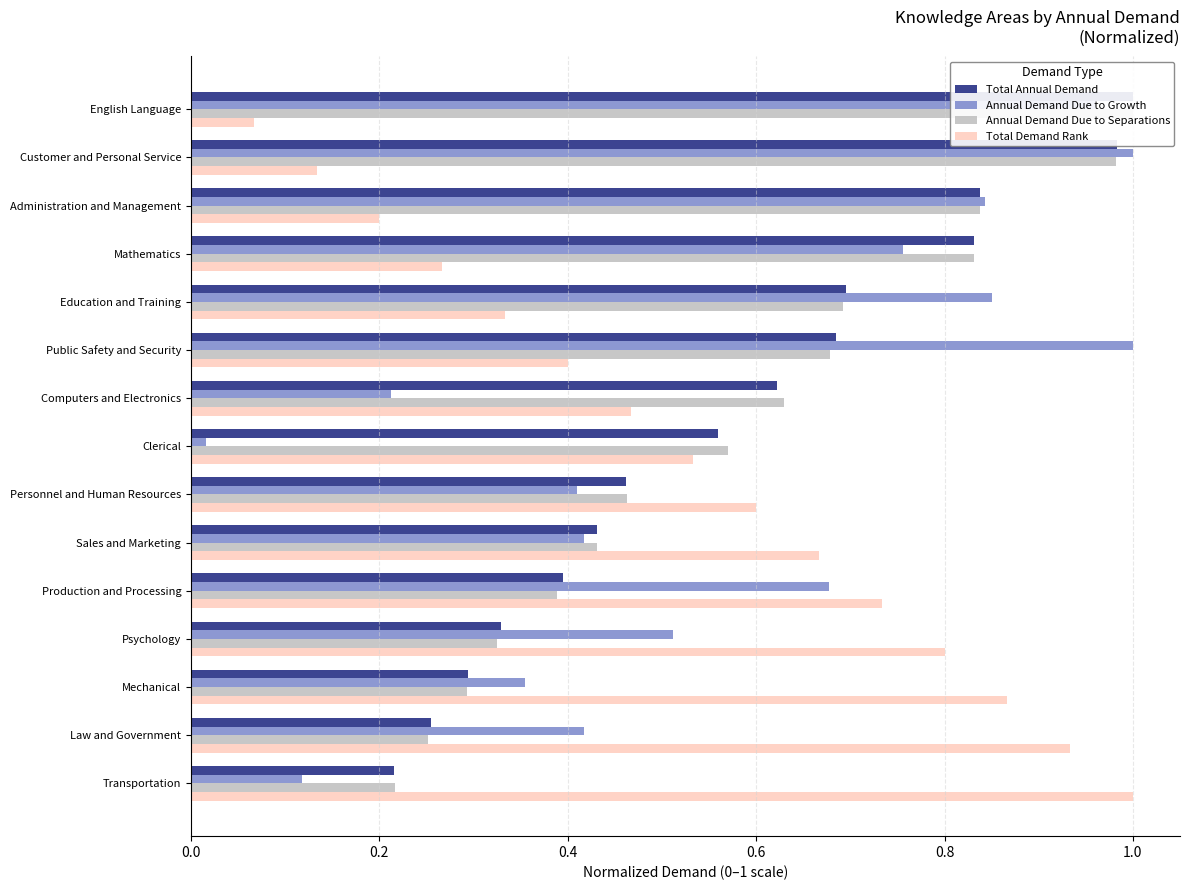

How many bars are there in each group?

4